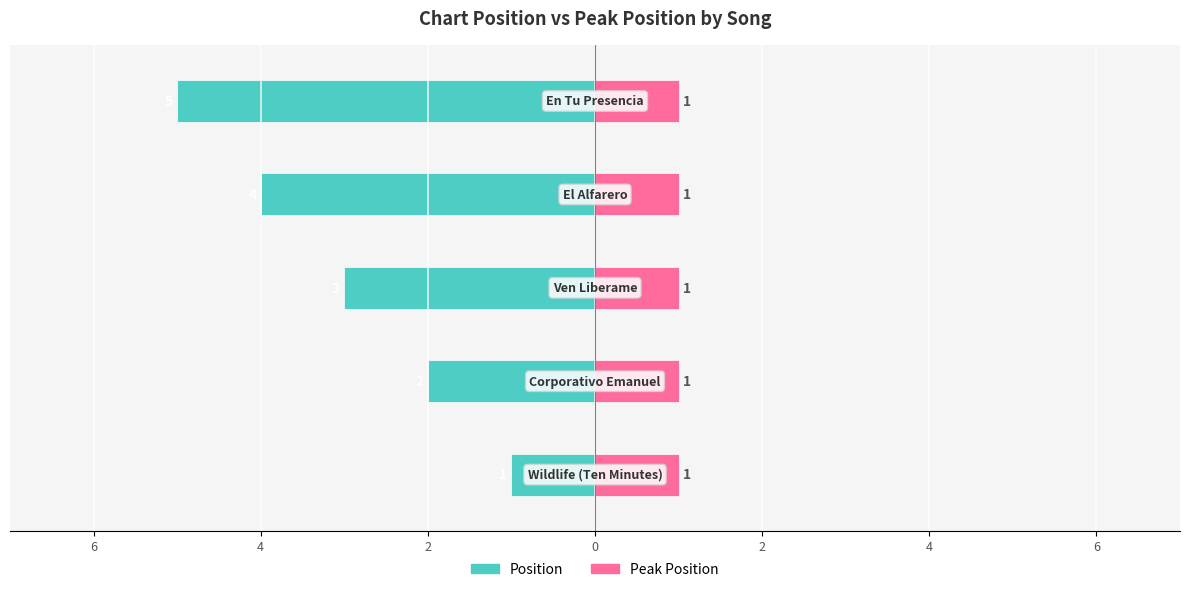

Which series has the widest spread of values?

Position